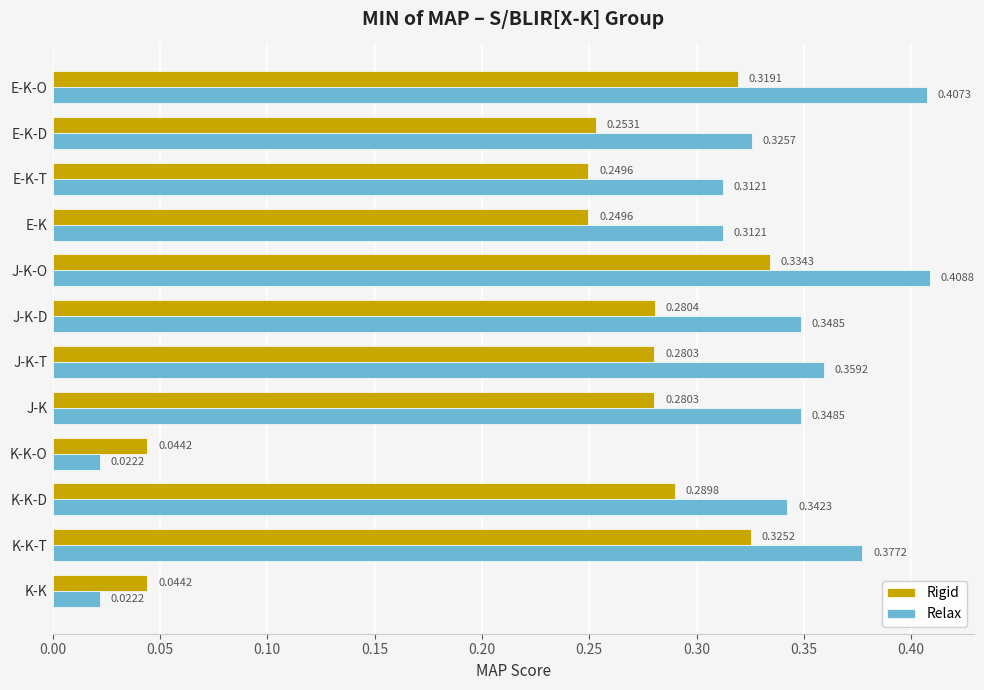

Rank the series at J-K-D from lowest to highest value.

Rigid, Relax